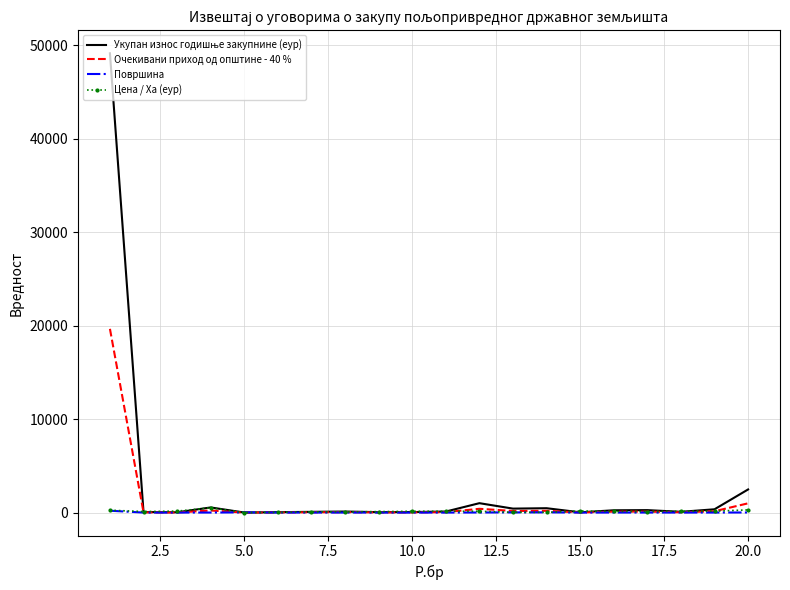

What is the maximum value shown in the chart?

49148.7